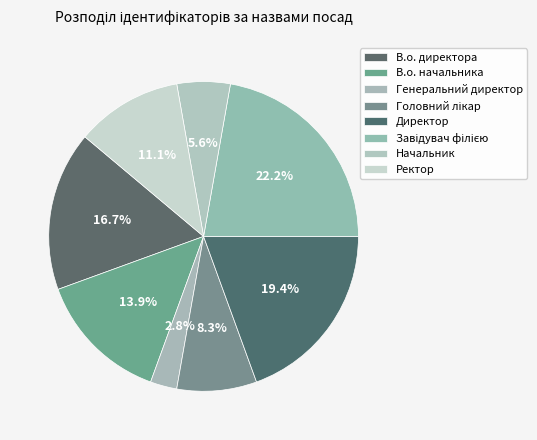

The В.о. директора slice represents 10% of the pie. True or false?

False